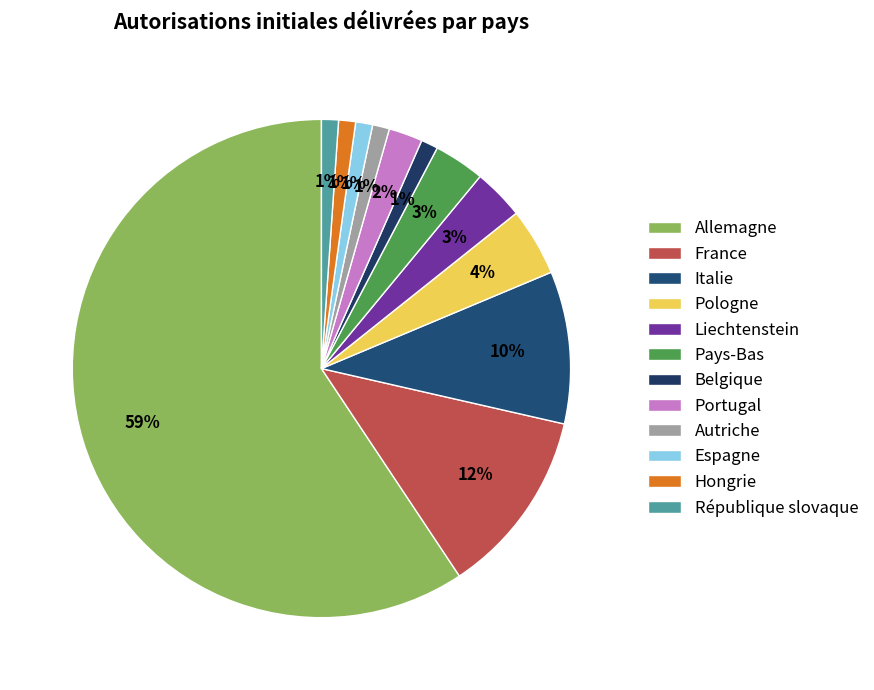

To the nearest percent, what is the combined percentage of Belgique and Hongrie?

2%